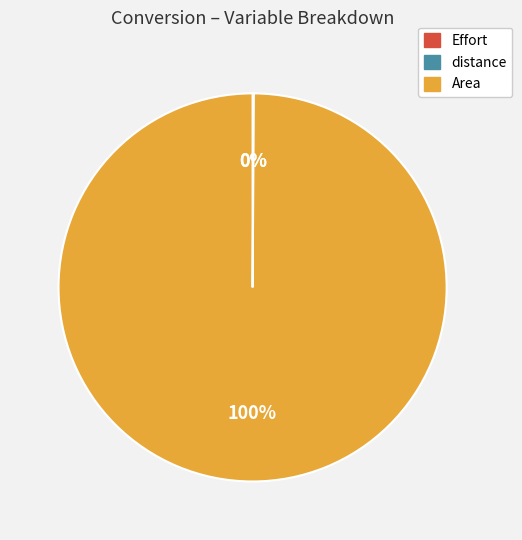

True or false: Area accounts for 100% of the total.

True